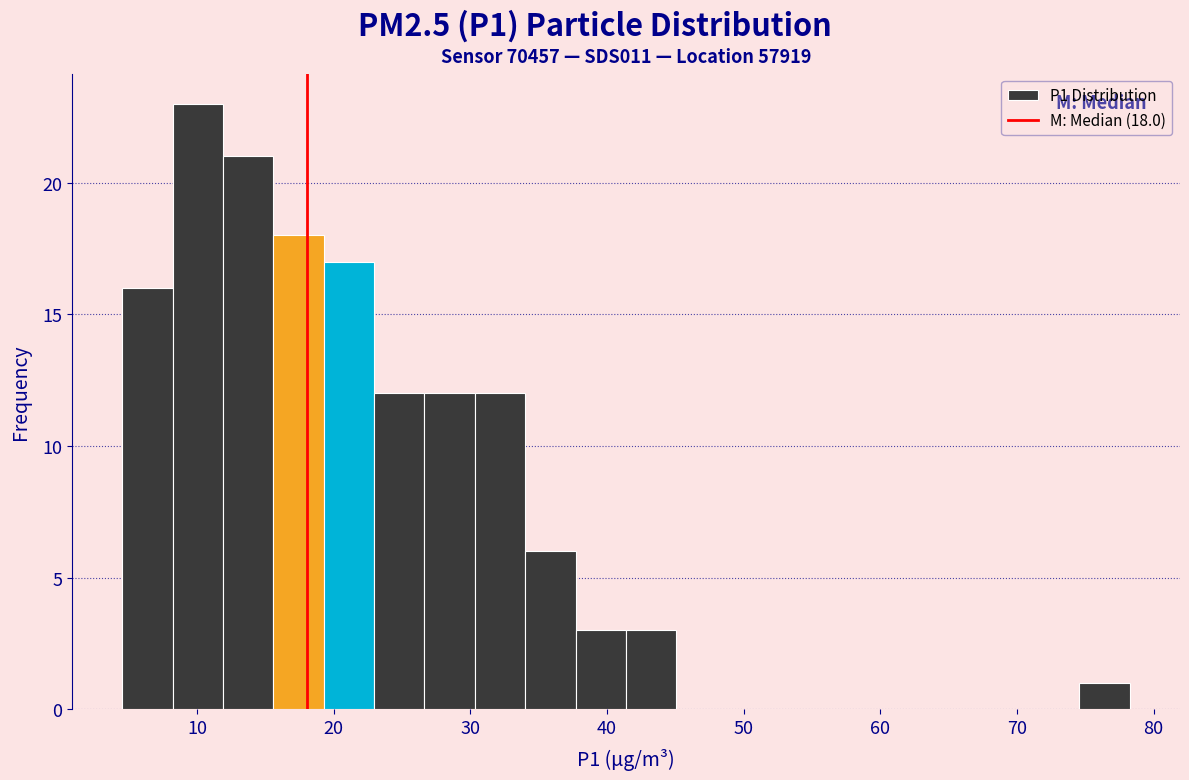

Around what value on the x-axis is the tallest bar? Give the approximate position of its centre, as read against the axis.

10